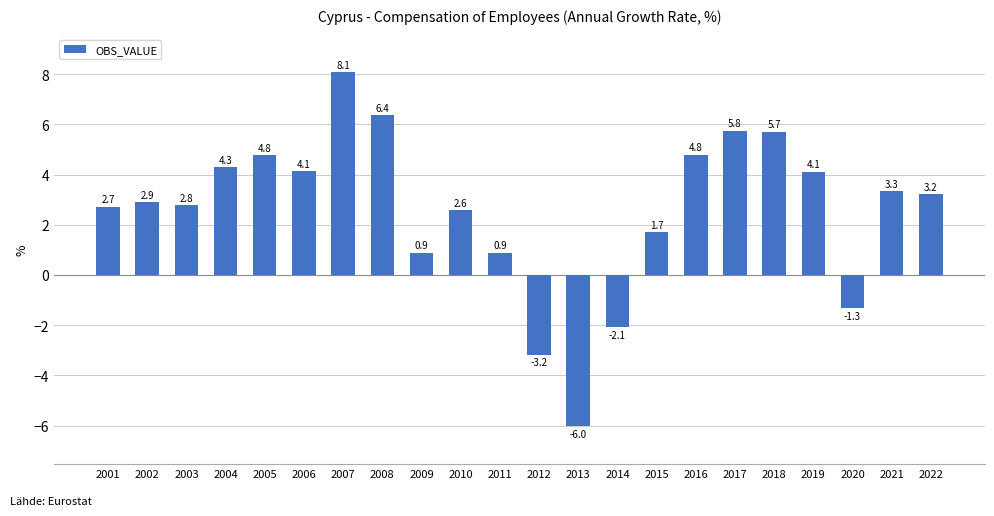

What is the ratio of the value at 2011 to the value at 2015?

0.5